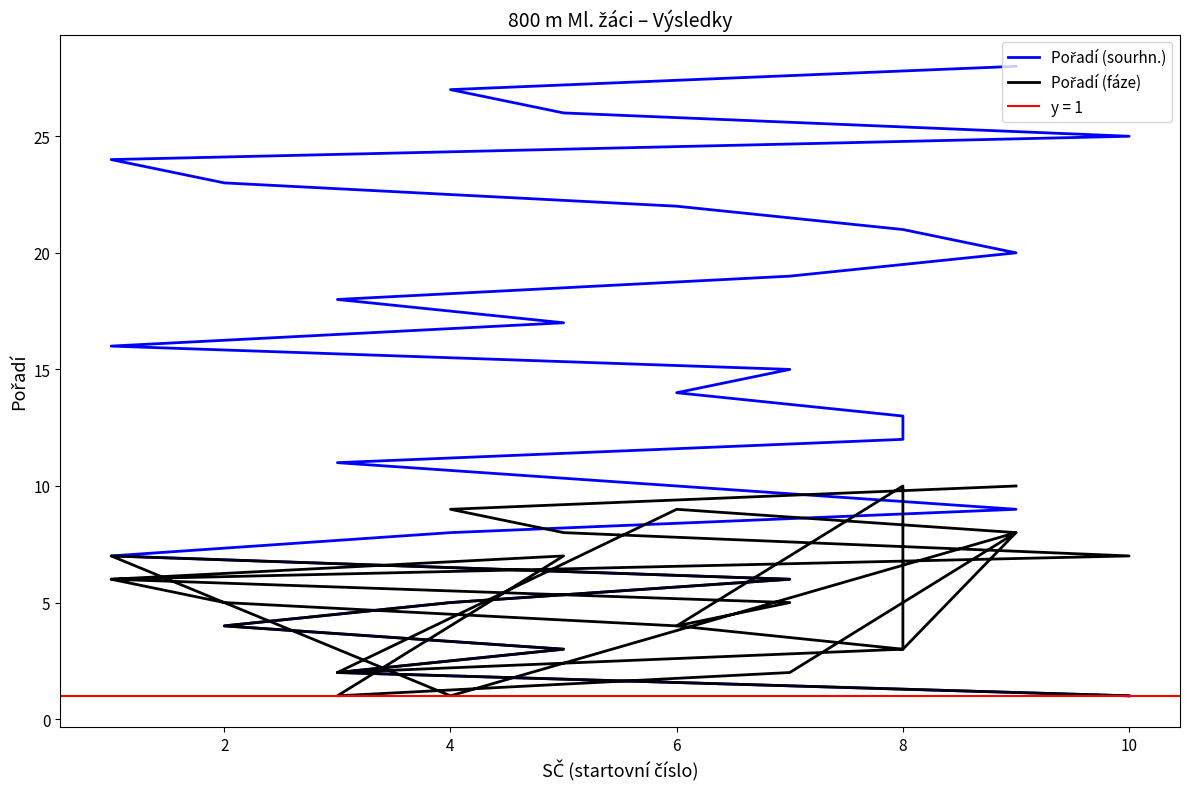

The value of Pořadí (fáze) at 10 is 4. True or false?

False